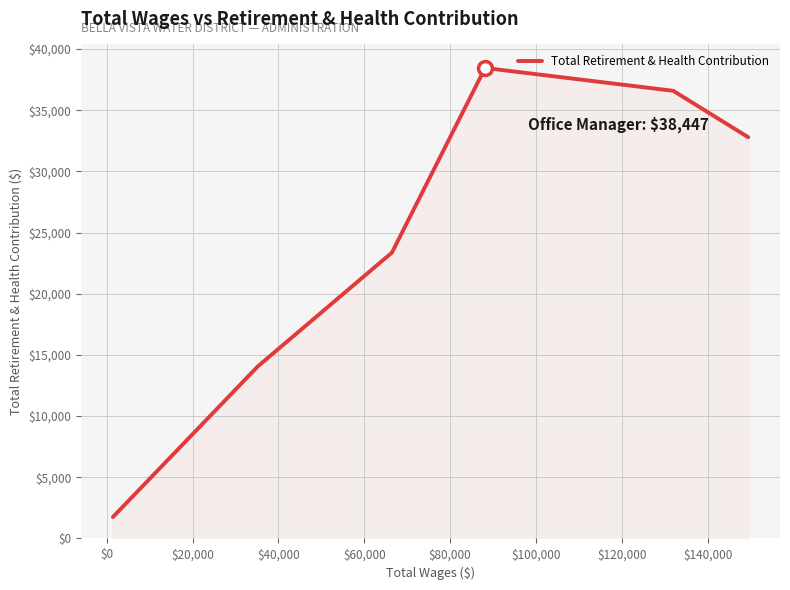

Reading right to left, extract all data points from this chart.

32788	36579	38447	23361	14056	1751